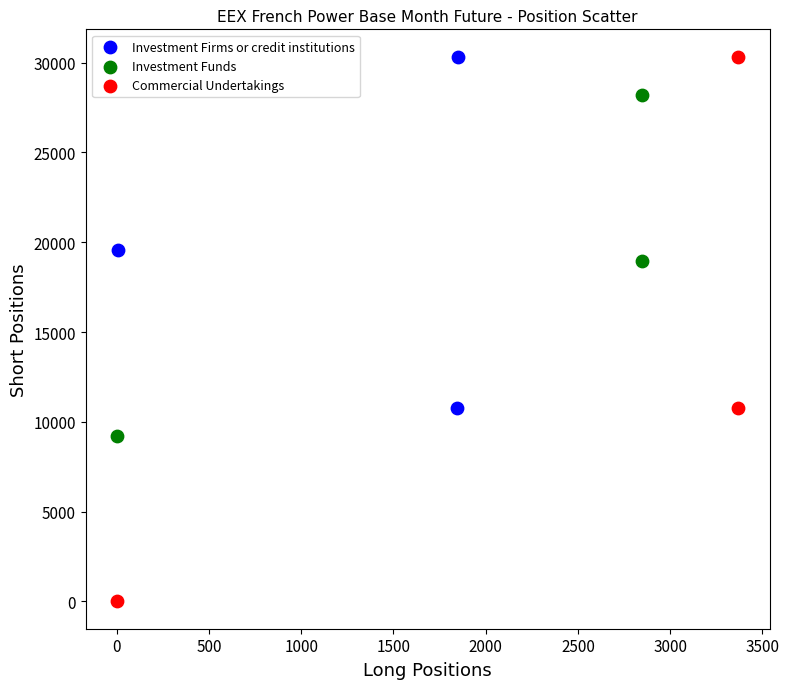

Which series reaches the minimum Y coordinate?

Commercial Undertakings